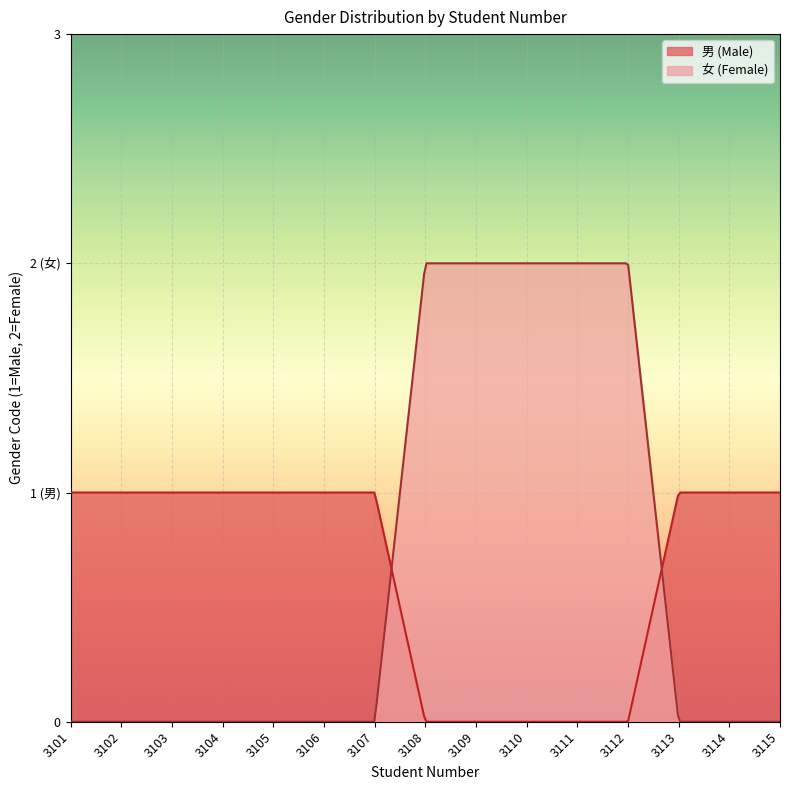

Which series has the largest total across all categories?

女 (Female)